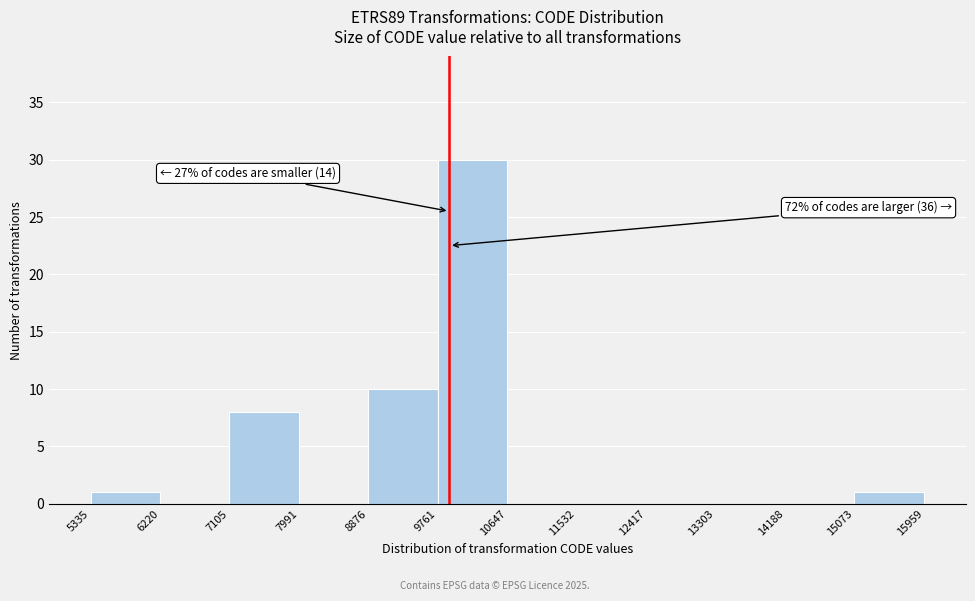

Which range on the x-axis has the tallest bar?

9761 to 10647